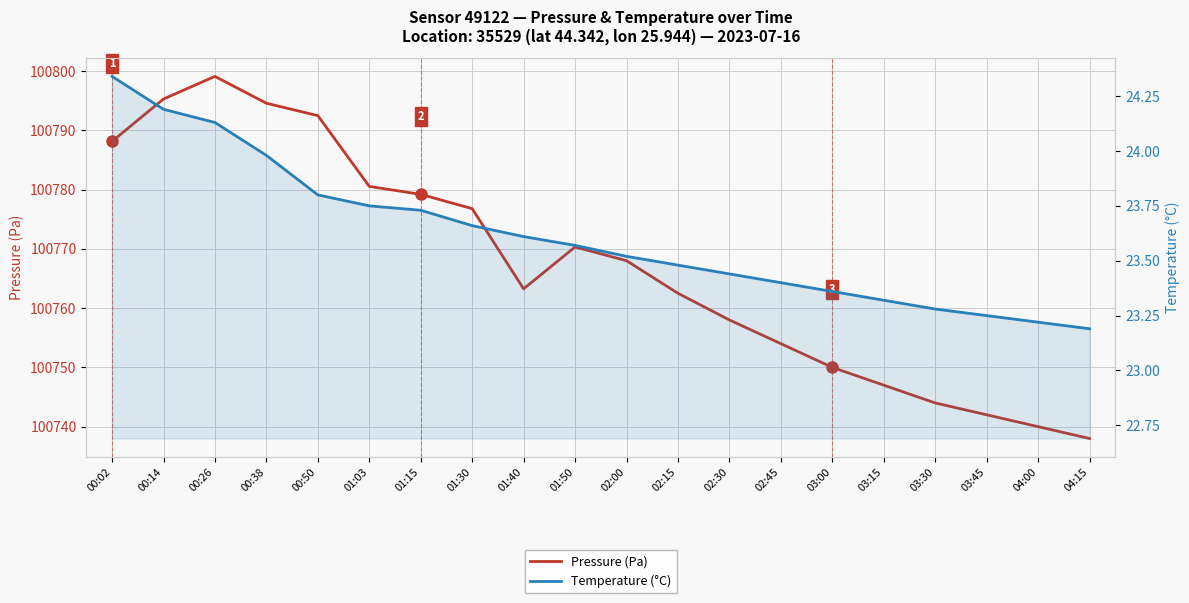

List the series in order of their peak value, highest first.

Pressure (Pa), Temperature (°C)